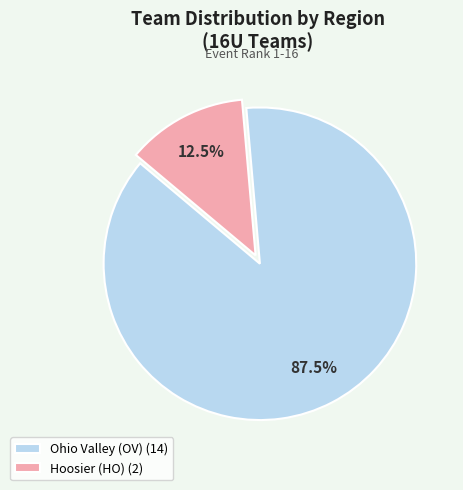

Which slice is the largest?

Ohio Valley (OV)